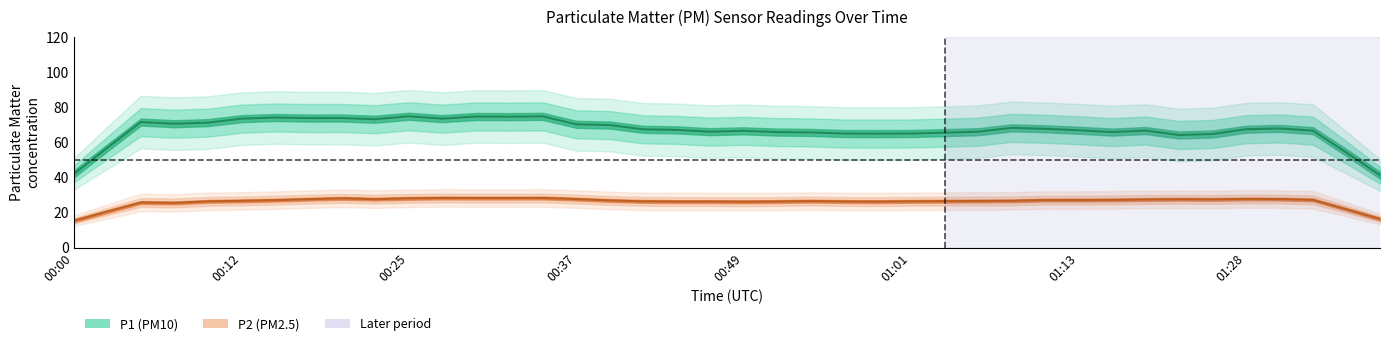

True or false: P2 and P1 intersect in this chart.

False